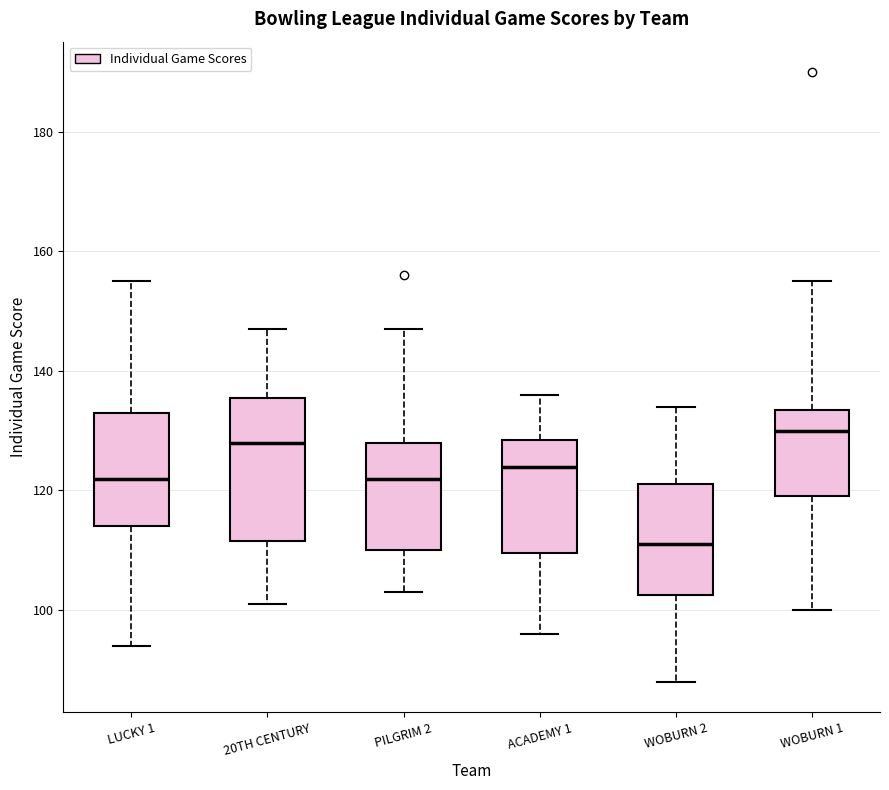

Which box has the highest median line?

WOBURN 1